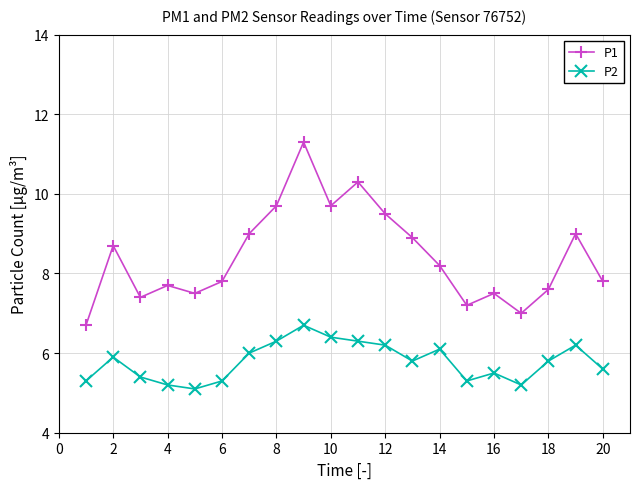

True or false: P2 and P1 intersect in this chart.

False